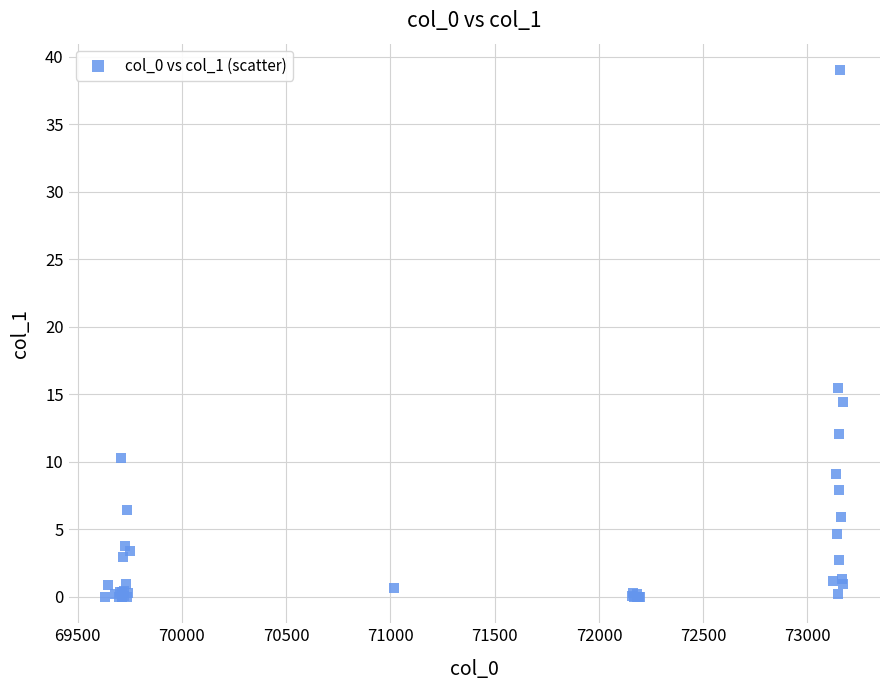

What Y value in the scatter plot is closest to 19?

15.5